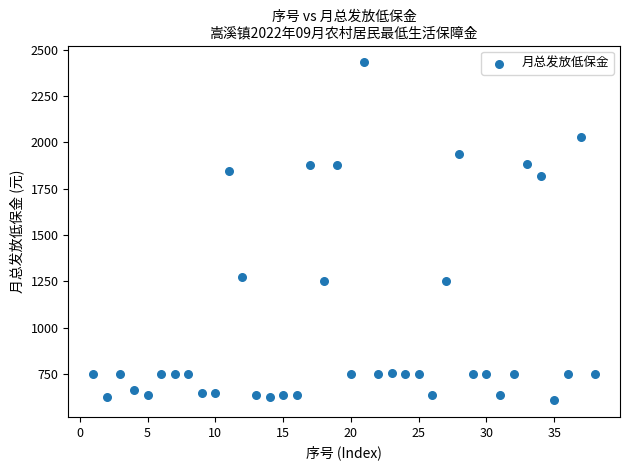

What is the range of X values (max minus min)?

37